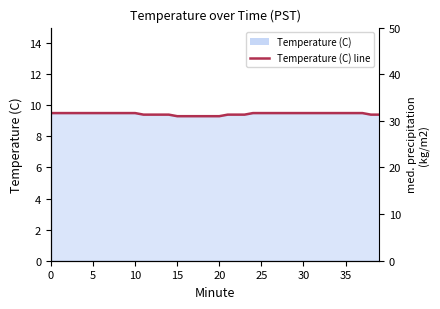

Between 23 and 20, which is larger?

23